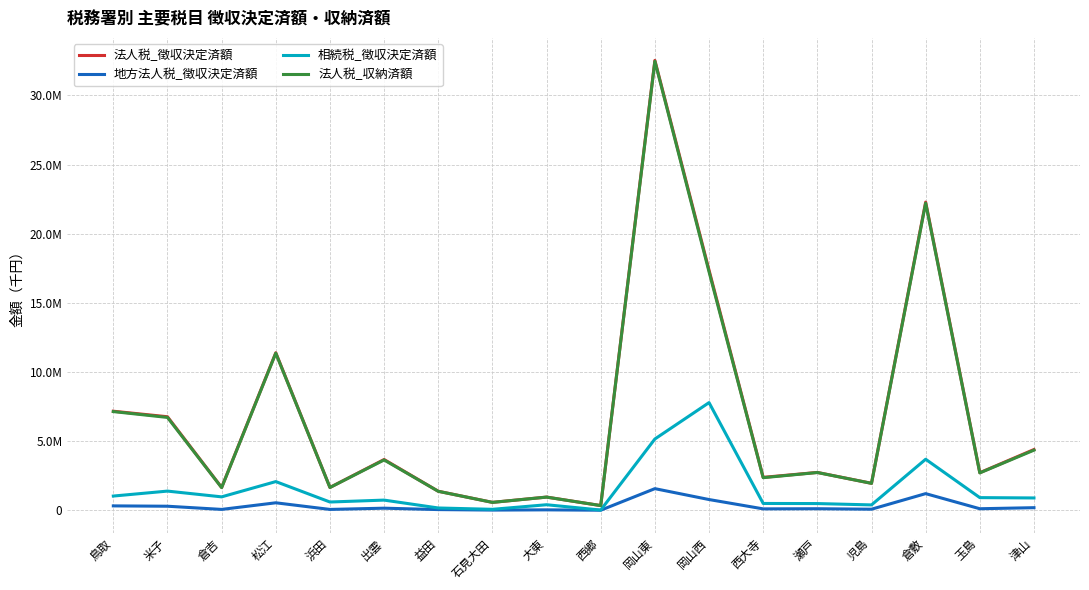

What are all the series names shown in the legend?

法人税_徴収決定済額, 地方法人税_徴収決定済額, 相続税_徴収決定済額, 法人税_収納済額